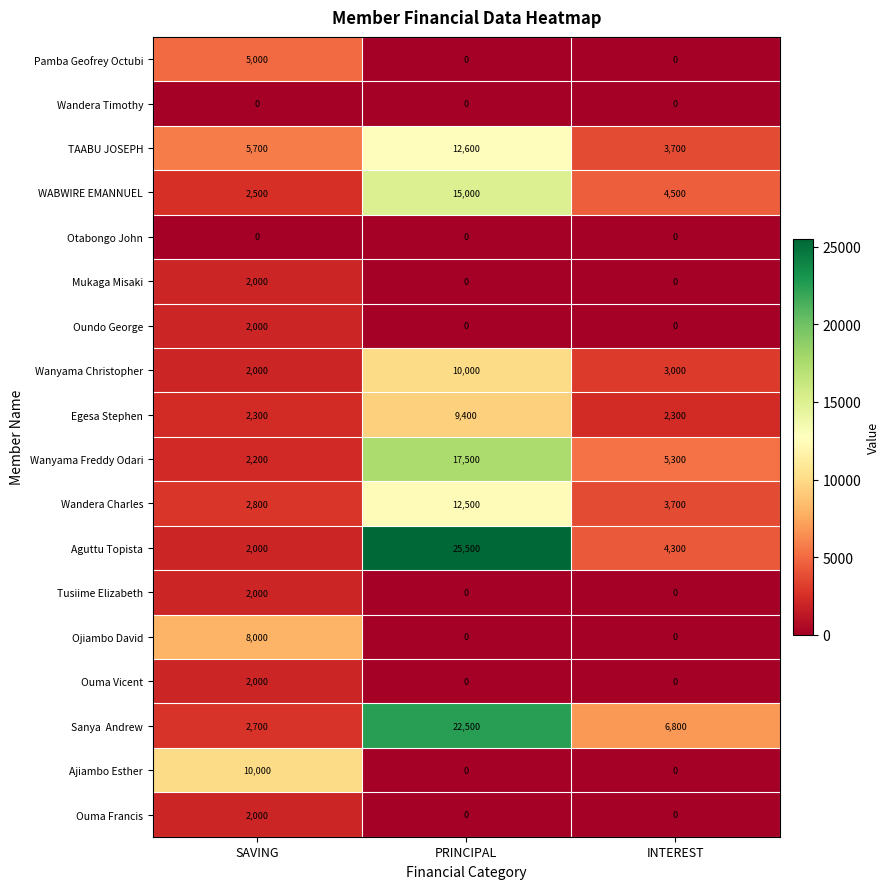

How many data points does each series have?

3